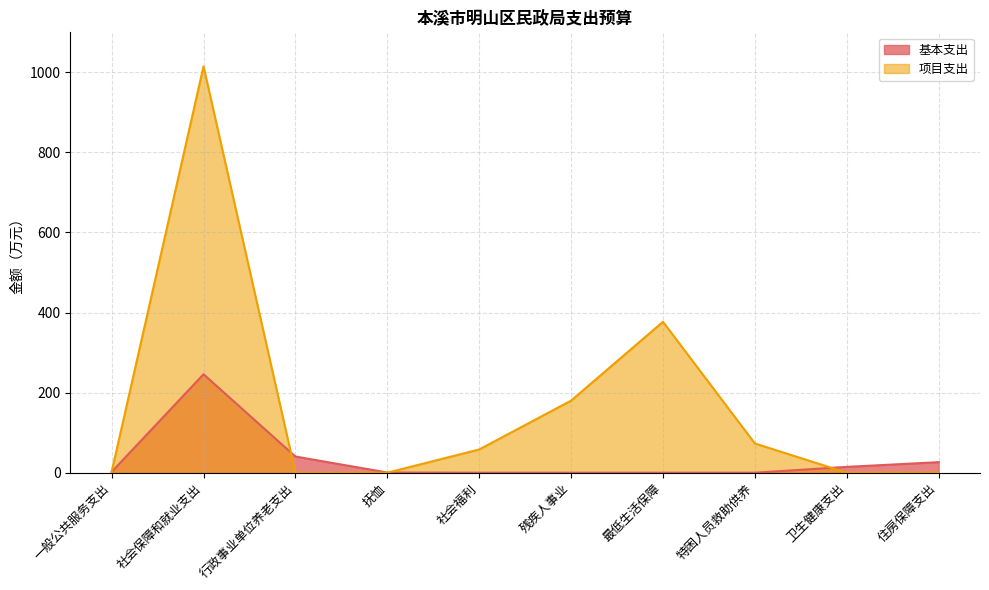

What is the value of the 项目支出 point at the 2nd from the left?

1015.0